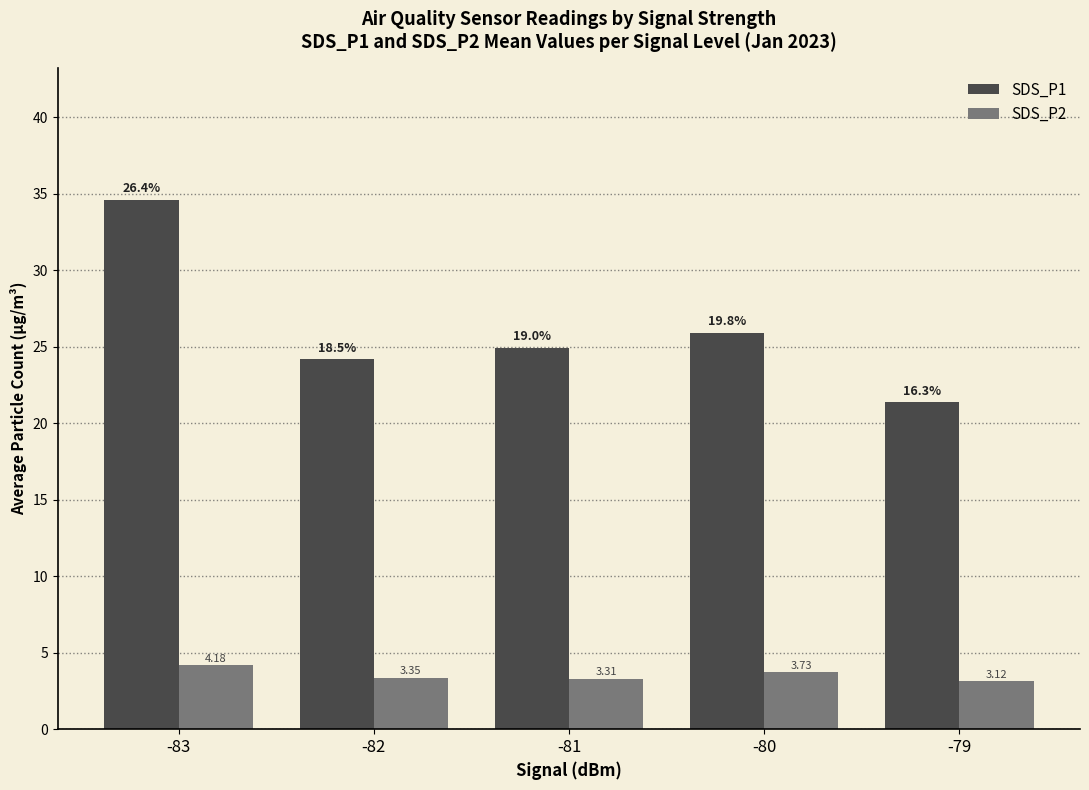

What is the average value of the SDS_P2 series?

3.5